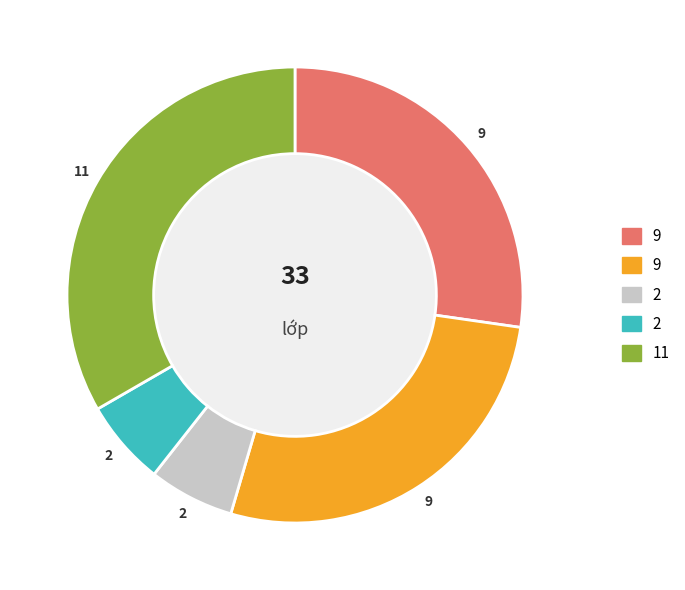

Is there any slice that represents more than half of the pie?

No